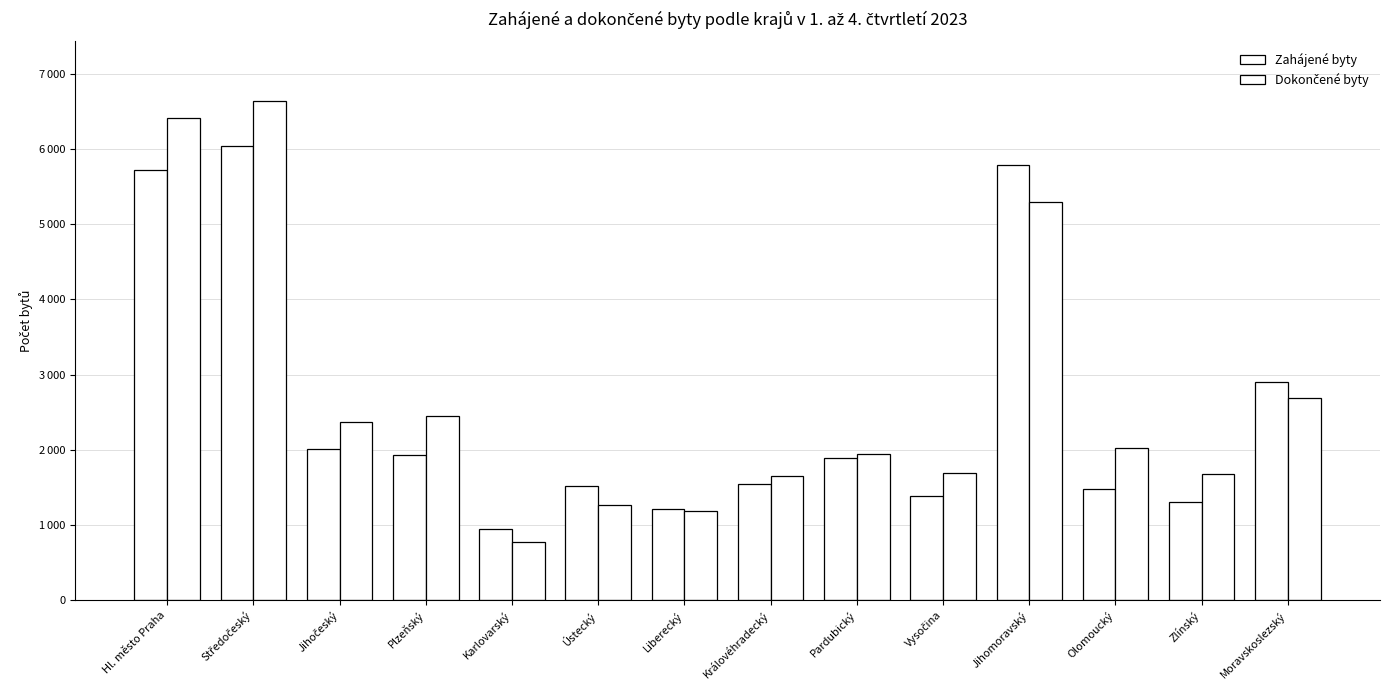

Which has a higher value, Moravskoslezský or Hl. město Praha?

Hl. město Praha